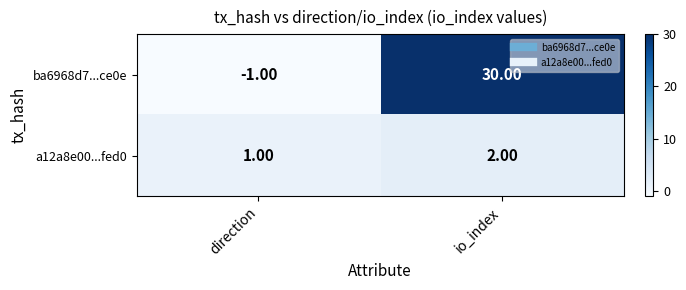

List the series in order of their peak value, lowest first.

a12a8e00...fed0, ba6968d7...ce0e